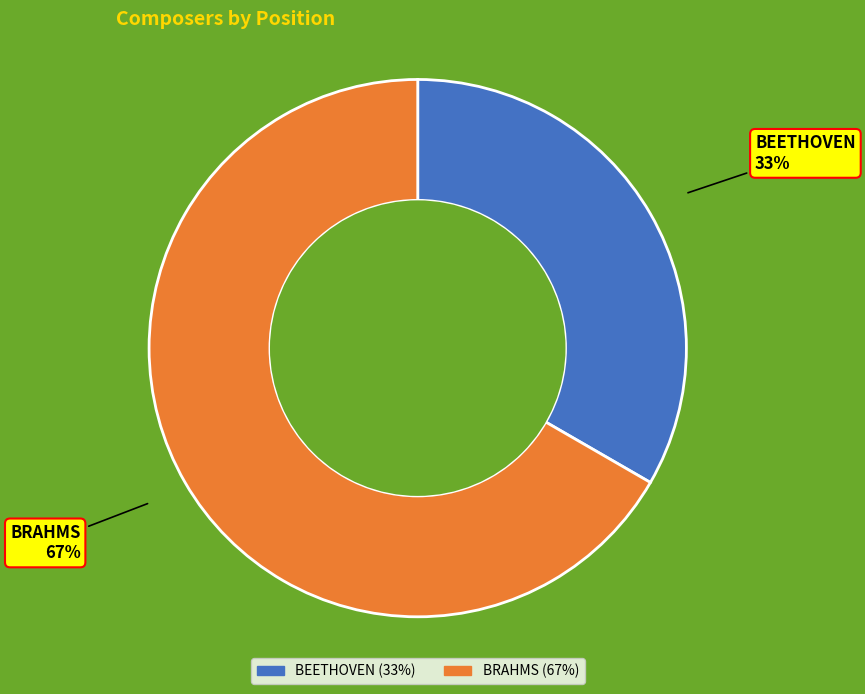

Count the number of slices in the pie.

2